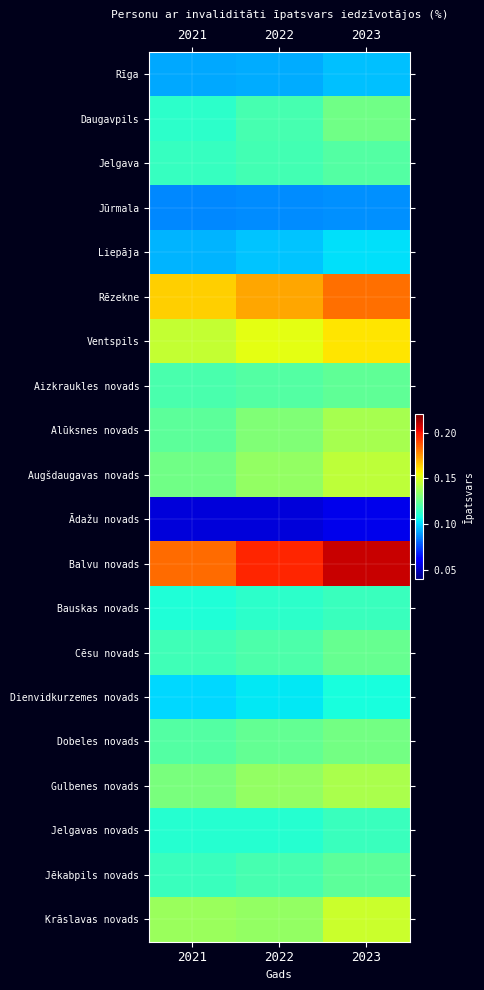

Reading left to right, extract all data points from this chart.

Rīga: 2021=0.1	2022=0.1	2023=0.1
Daugavpils: 2021=0.1	2022=0.1	2023=0.1
Jelgava: 2021=0.1	2022=0.1	2023=0.1
Jūrmala: 2021=0.1	2022=0.1	2023=0.1
Liepāja: 2021=0.1	2022=0.1	2023=0.1
Rēzekne: 2021=0.2	2022=0.2	2023=0.2
Ventspils: 2021=0.1	2022=0.2	2023=0.2
Aizkraukles novads: 2021=0.1	2022=0.1	2023=0.1
Alūksnes novads: 2021=0.1	2022=0.1	2023=0.1
Augšdaugavas novads: 2021=0.1	2022=0.1	2023=0.1
Ādažu novads: 2021=0.1	2022=0.1	2023=0.1
Balvu novads: 2021=0.2	2022=0.2	2023=0.2
Bauskas novads: 2021=0.1	2022=0.1	2023=0.1
Cēsu novads: 2021=0.1	2022=0.1	2023=0.1
Dienvidkurzemes novads: 2021=0.1	2022=0.1	2023=0.1
Dobeles novads: 2021=0.1	2022=0.1	2023=0.1
Gulbenes novads: 2021=0.1	2022=0.1	2023=0.1
Jelgavas novads: 2021=0.1	2022=0.1	2023=0.1
Jēkabpils novads: 2021=0.1	2022=0.1	2023=0.1
Krāslavas novads: 2021=0.1	2022=0.1	2023=0.1